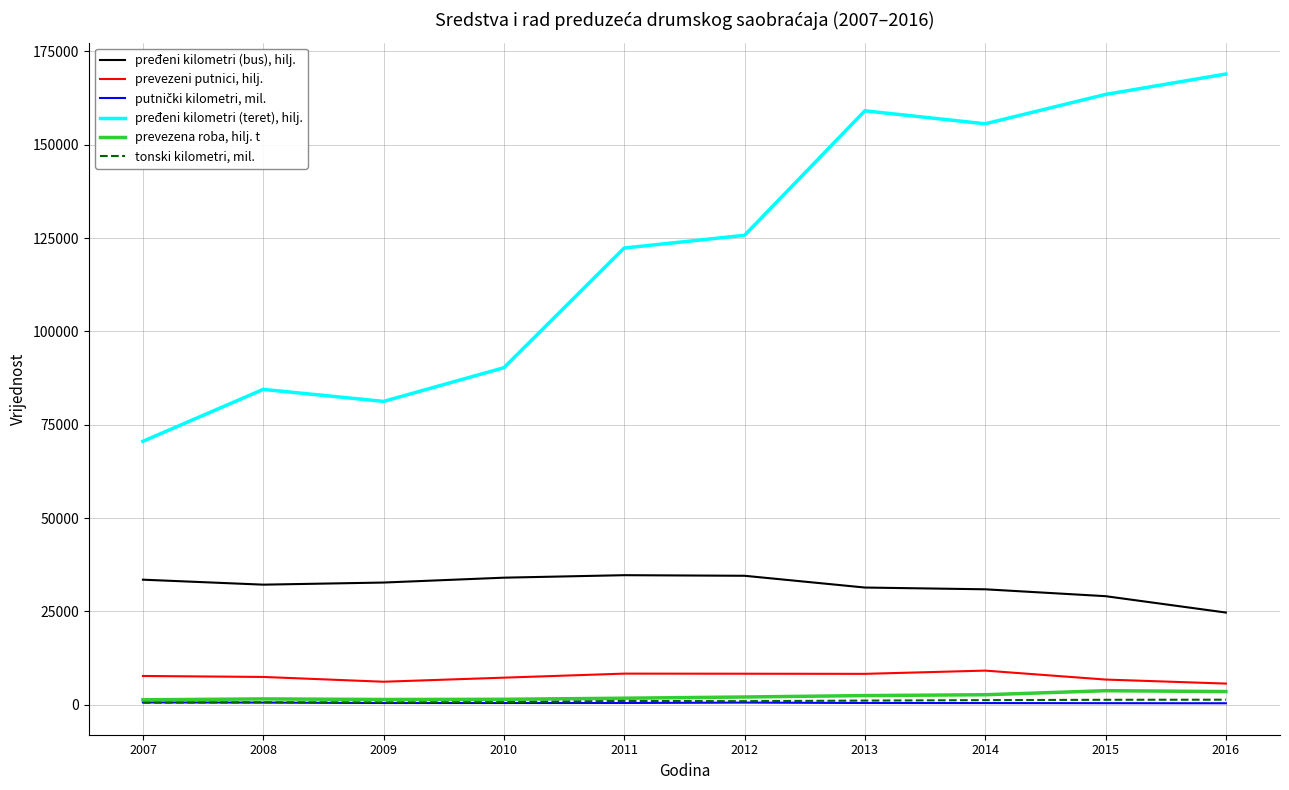

True or false: prevezena roba, hilj. t and pređeni kilometri (teret), hilj. intersect in this chart.

False